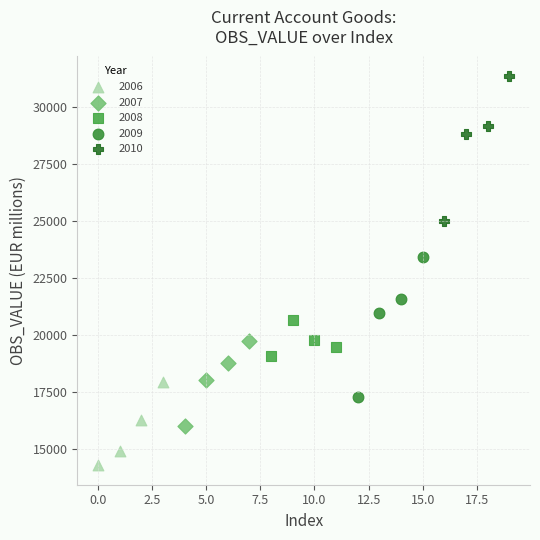

Which series contains the highest Y value?

2010